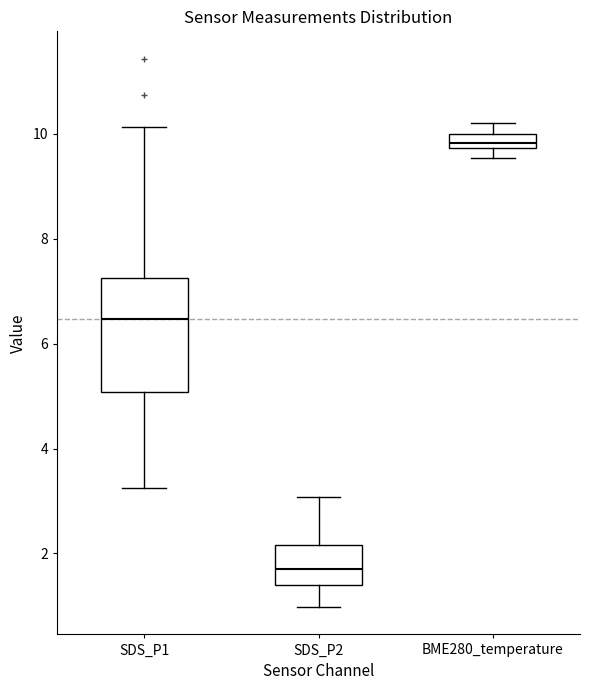

Comparing the boxes themselves (not the whiskers), which one is the tallest?

SDS_P1